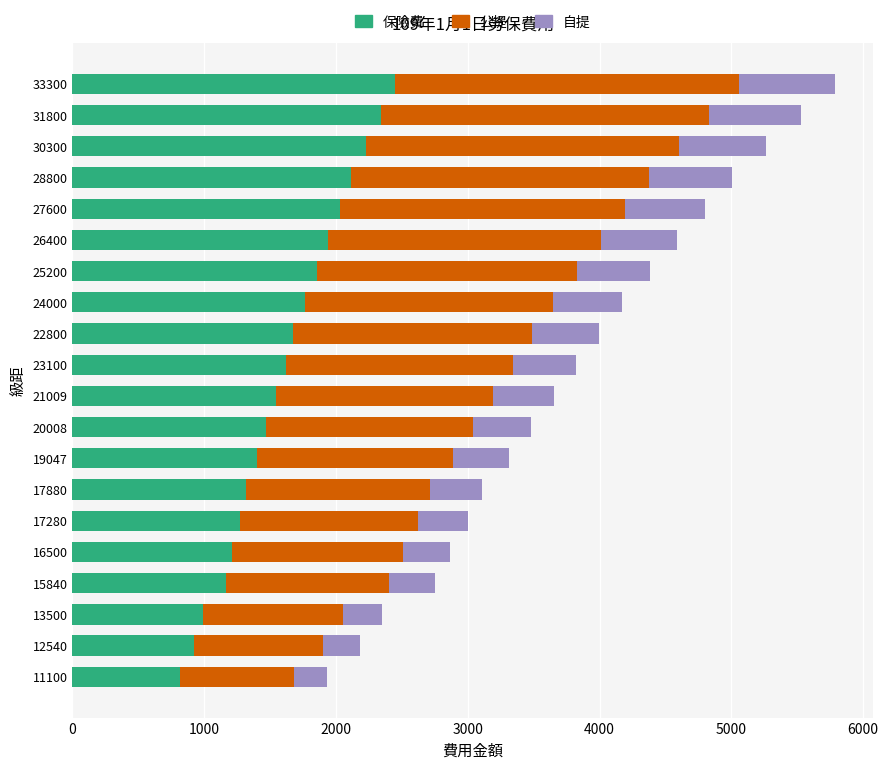

How many series are shown in this chart?

3